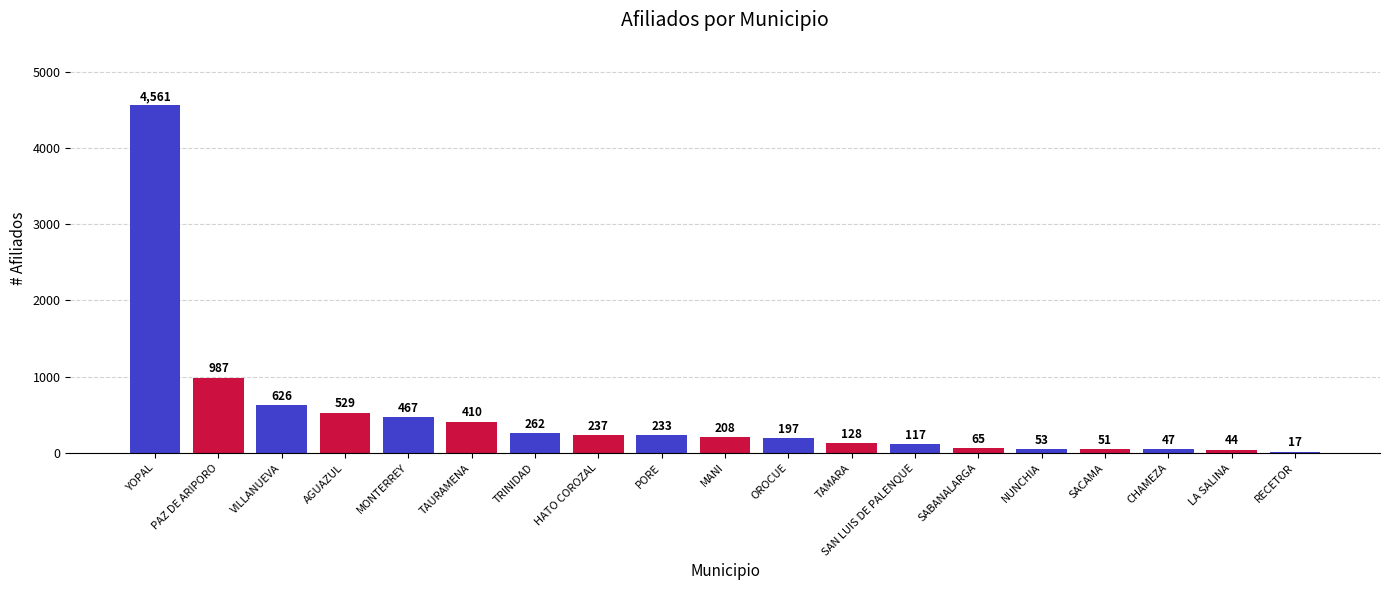

What is the maximum value shown in the chart?

4561